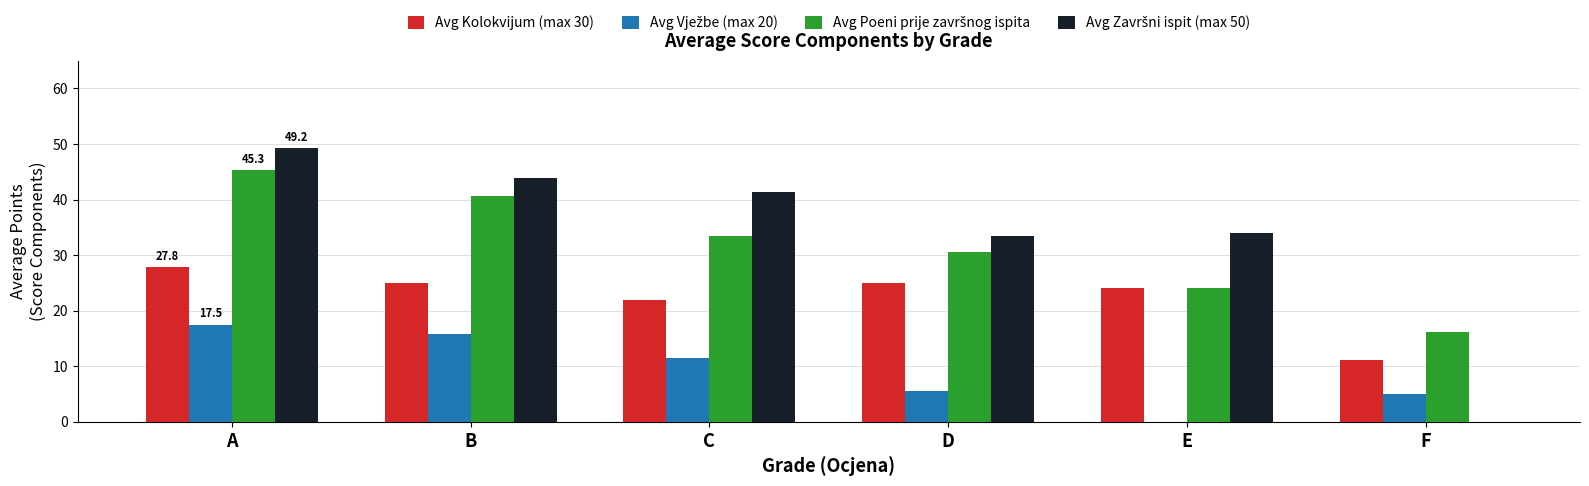

True or false: Avg Kolokvijum (max 30) has a value of 22.0 at C.

True